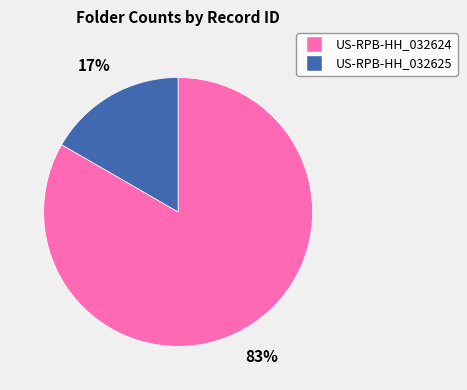

Count the number of slices in the pie.

2